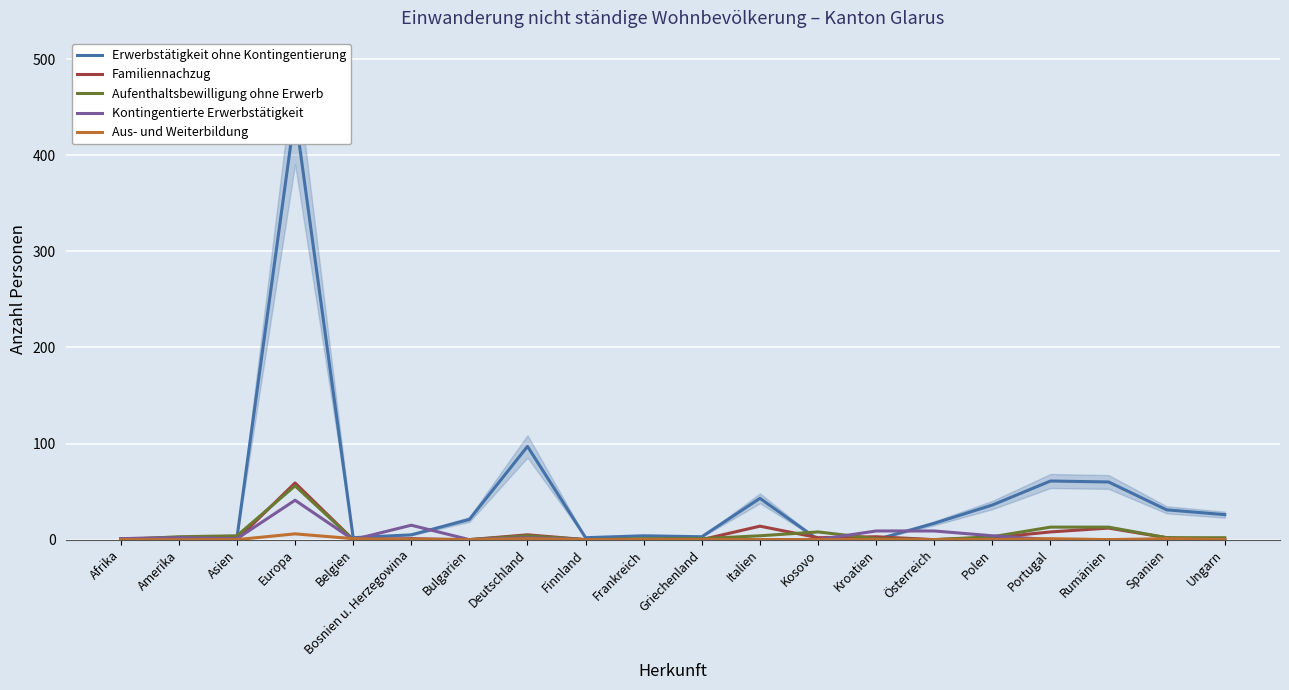

How many lines are shown in the chart?

5